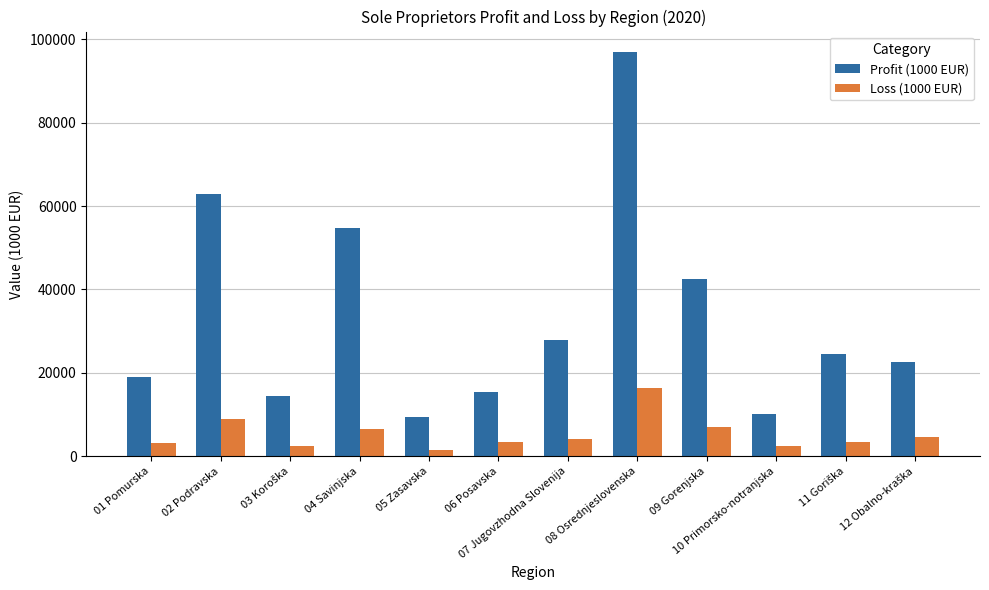

The Loss (1000 EUR) series shows 27795.6 at 08 Osrednjeslovenska. True or false?

False